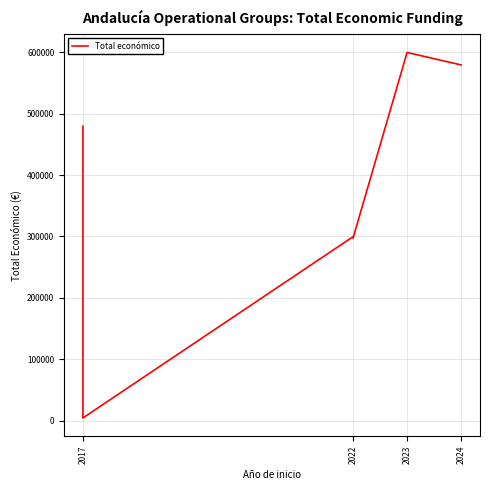

How many interior local valleys (lower than both neighbors) does the data have?

2